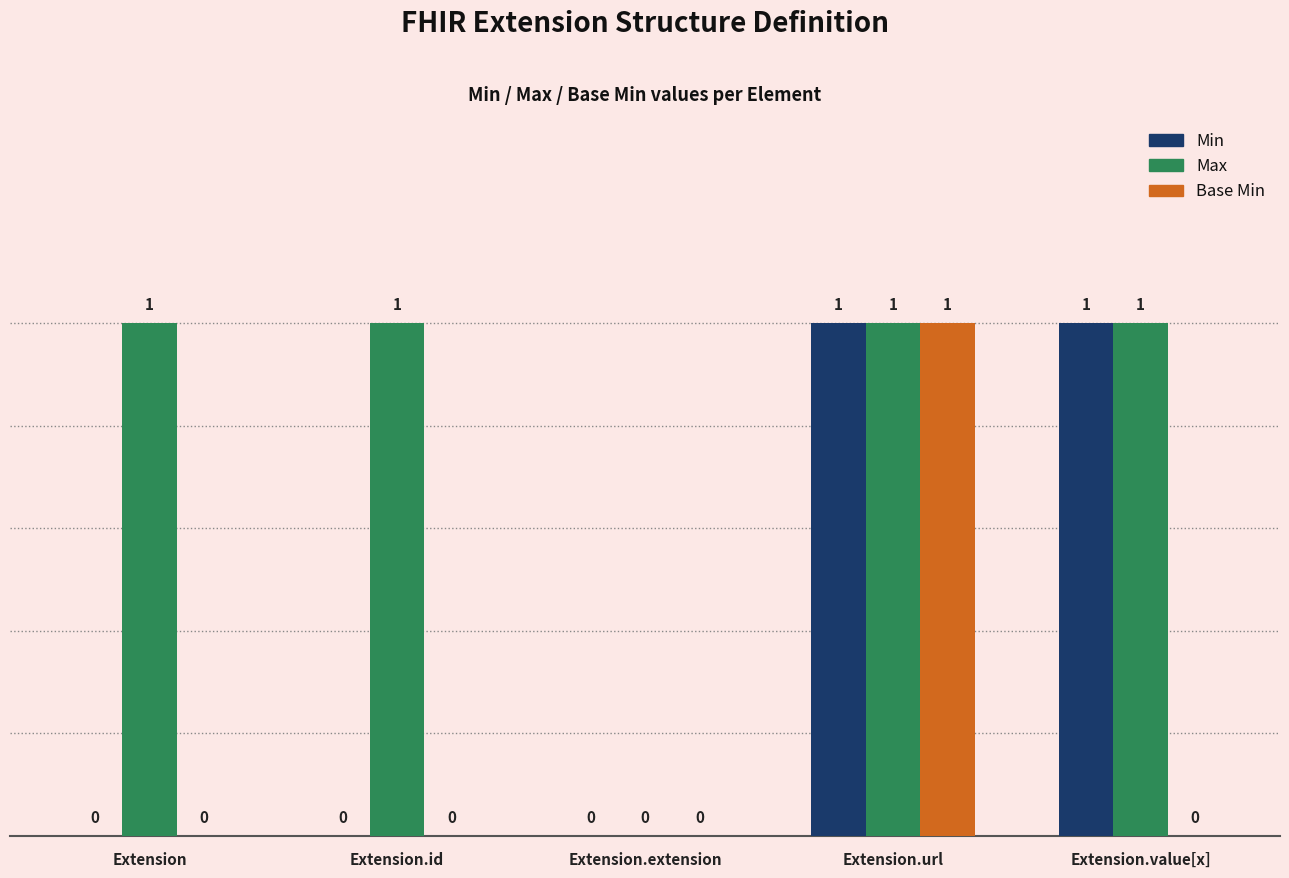

At which label is Max closest to 0?

Extension.extension